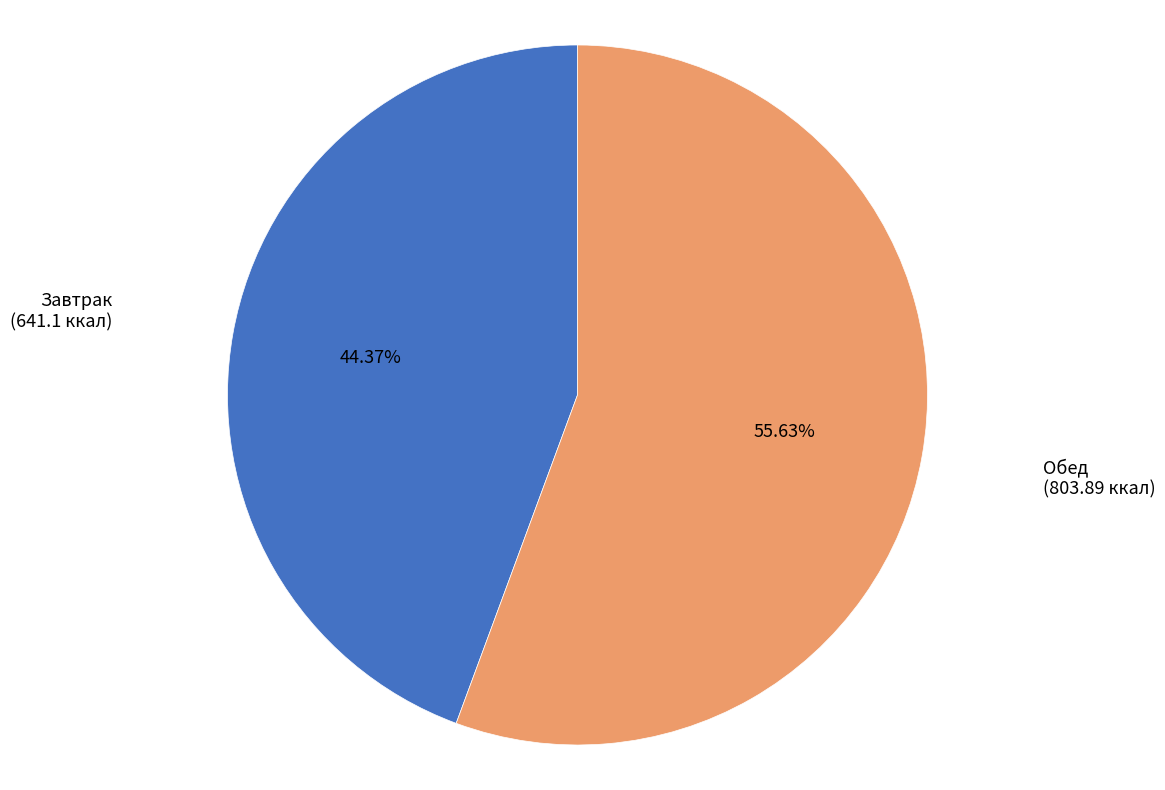

Rank the categories by value from lowest to highest.

Завтрак, Обед